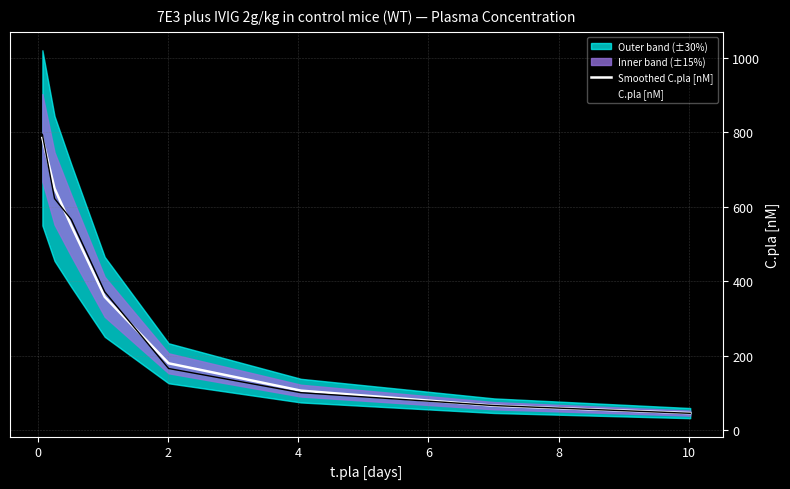

Reading left to right, transcribe all the data shown in this chart.

Smoothed C.pla [nM]: 785.2	649.1	549.4	357.9	179.4	105.9	65.4	45.5
C.pla [nM]: 794.8	622.1	565.9	371.4	165.4	100.4	65.7	44.9